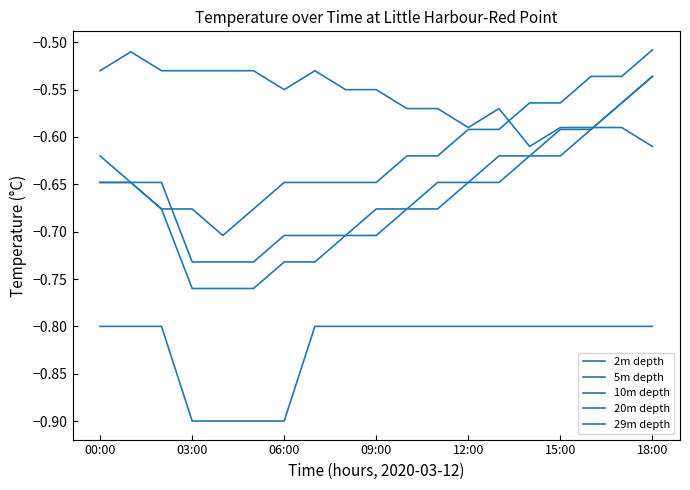

Does the chart have visible grid lines?

No